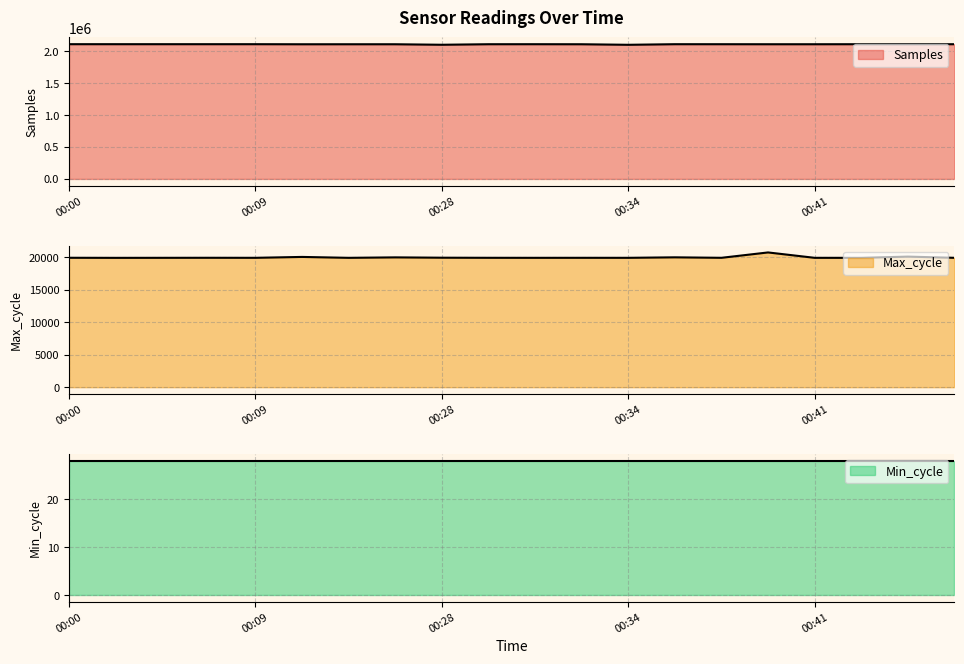

Between 00:04 and 00:28, which series saw the biggest shift?

Samples